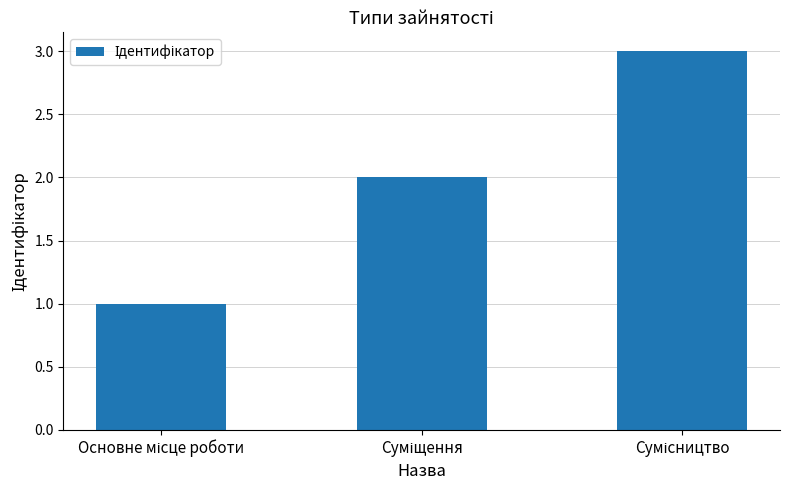

What is the sum of all values?

6